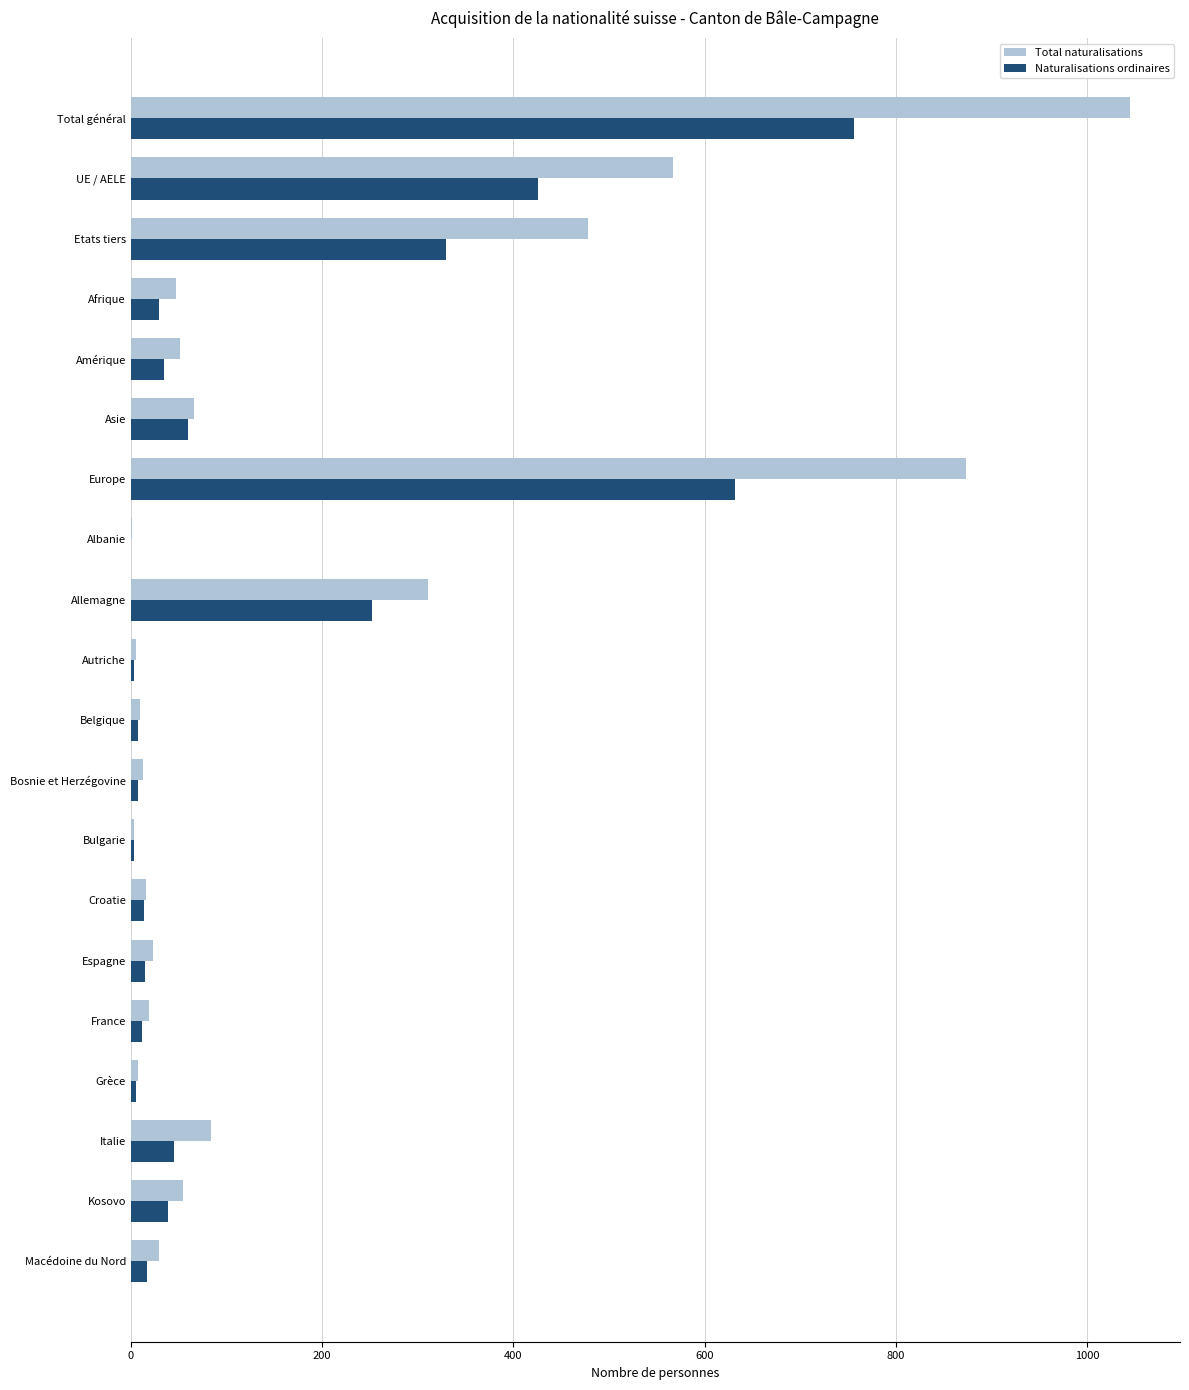

What is the sum of all Naturalisations ordinaires values?

2687